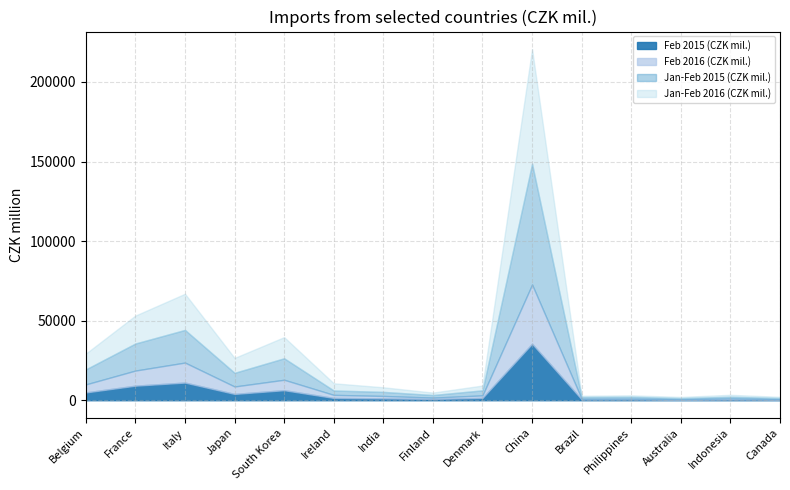

Which series has the widest spread of values?

Jan-Feb 2015 (CZK mil.)